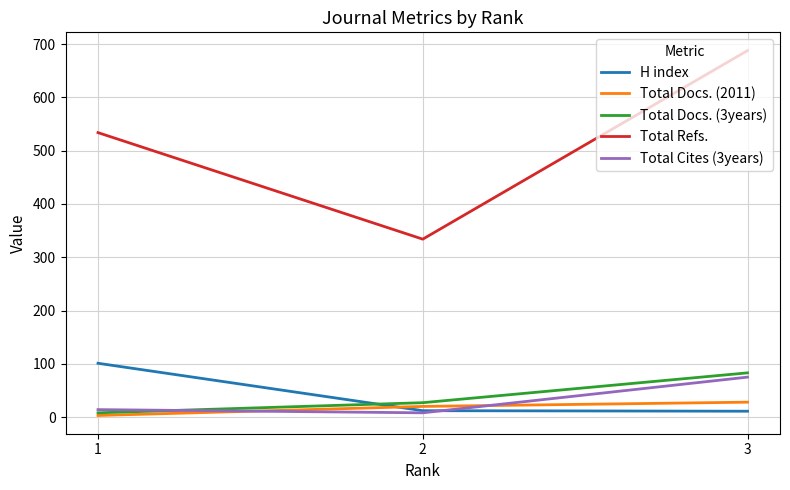

Does the chart have visible grid lines?

Yes